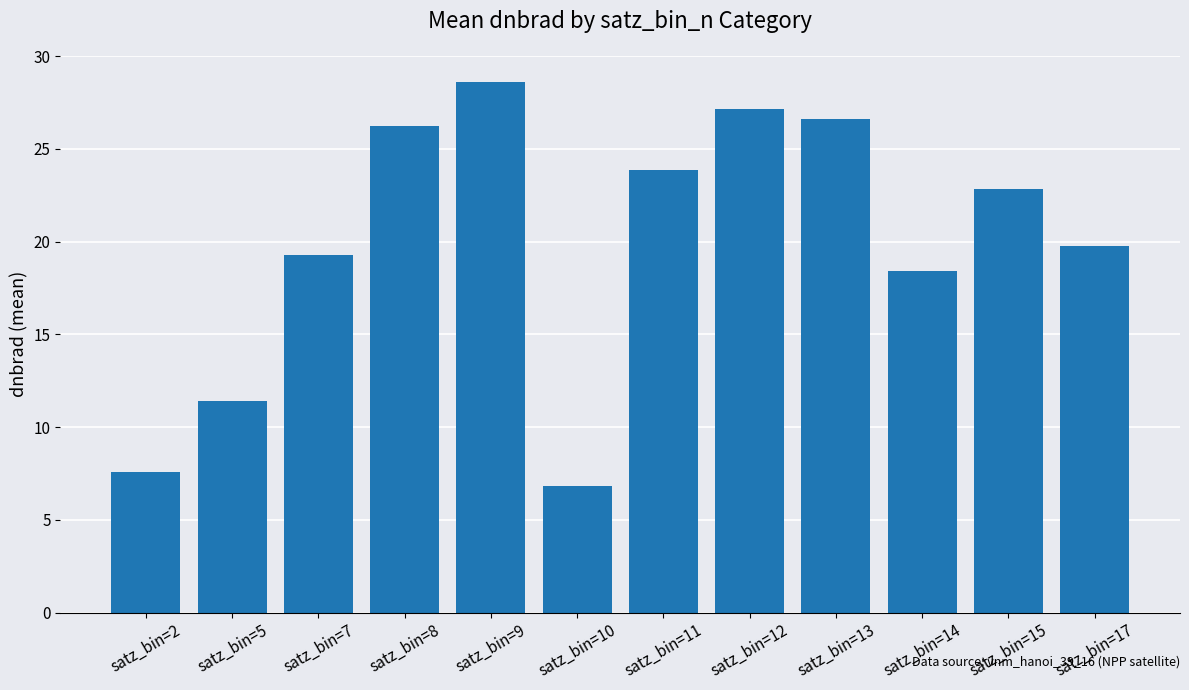

True or false: the data shows 23.9 at satz_bin=11.

True